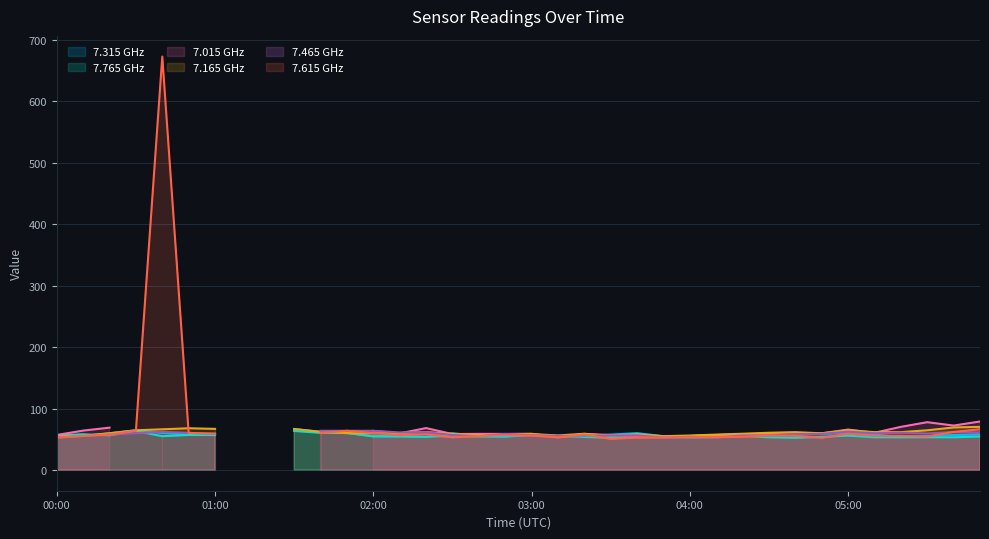

Is it true that   7.165 equals 64.7 at 05:30?

True